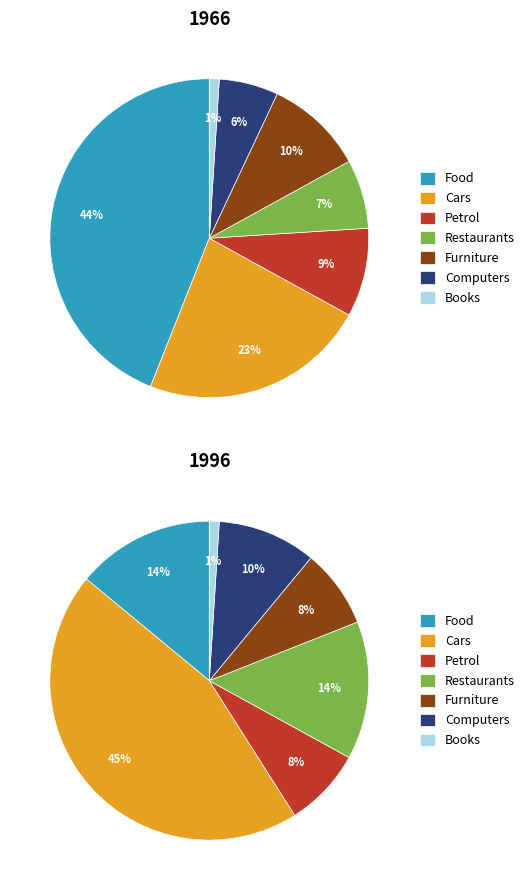

What is the change in value from 1 to 4?

-37